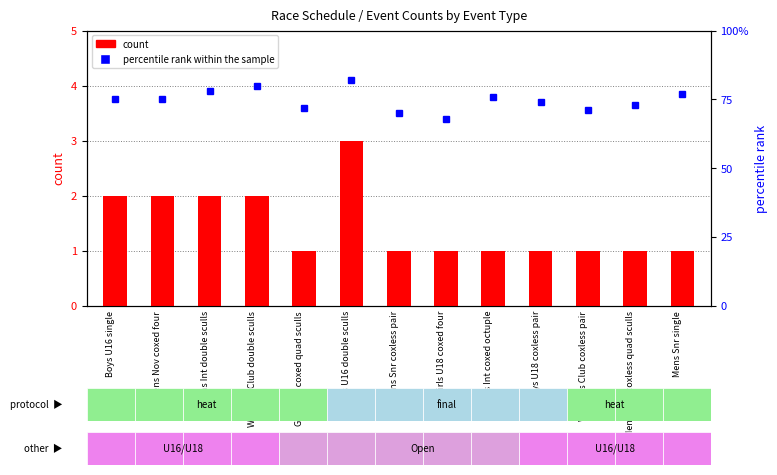

Is the value of percentile rank within the sample at Womens Int double sculls greater than the value of count at Mens Nov coxed four?

Yes